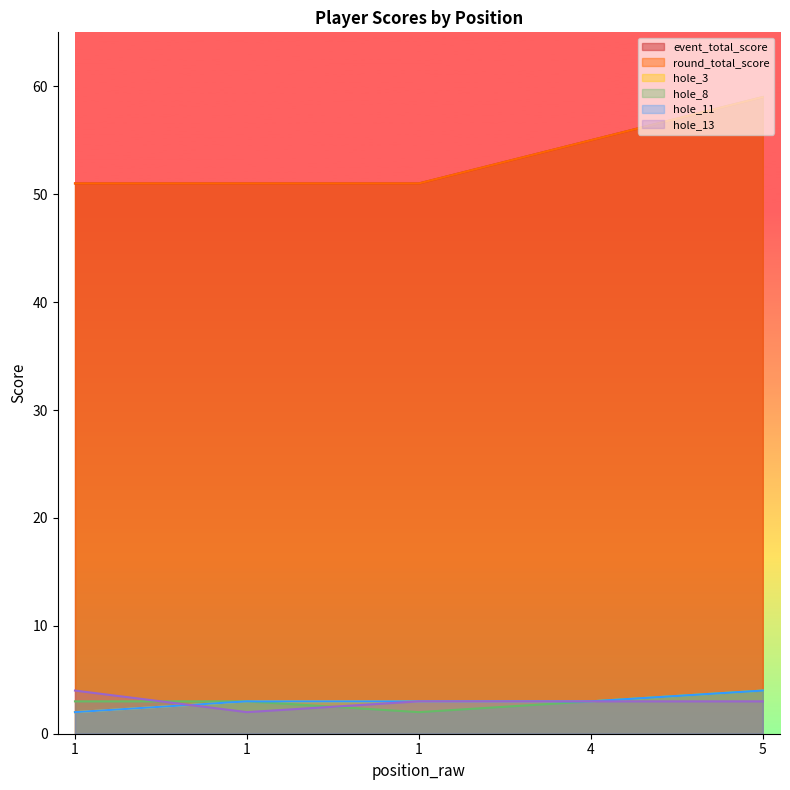

Where is hole_8 nearest to the value 3?

1